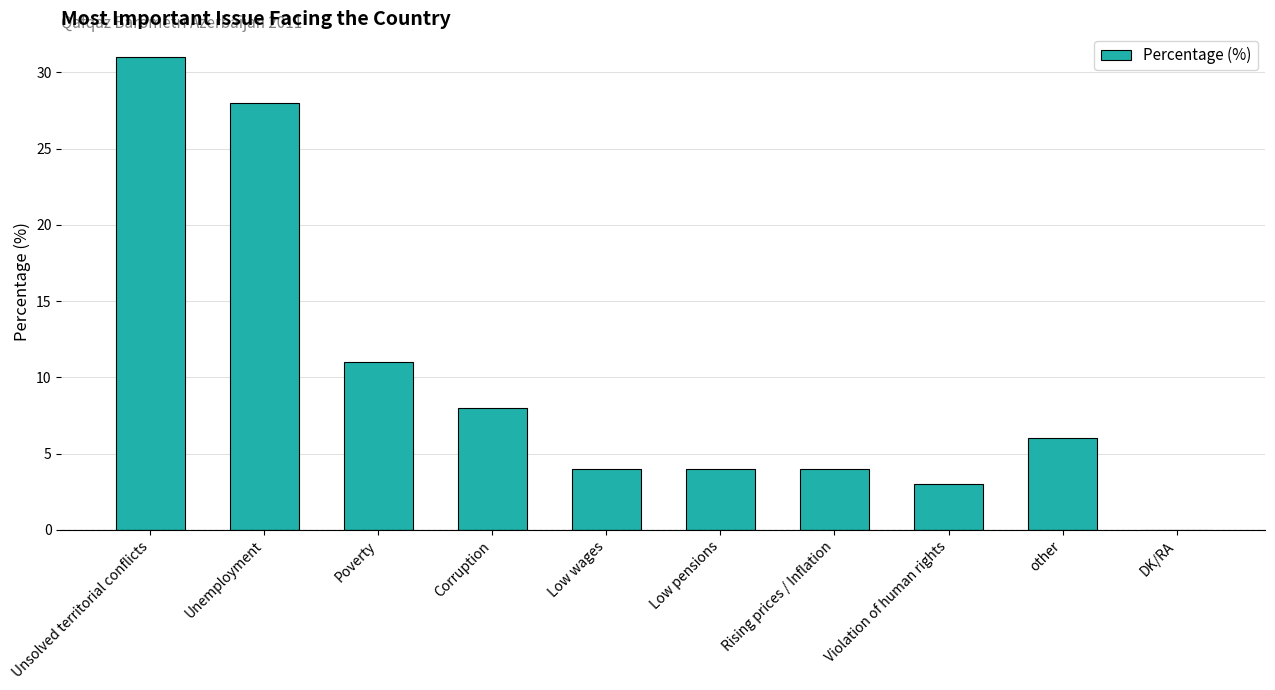

How many categories are shown in the chart?

10